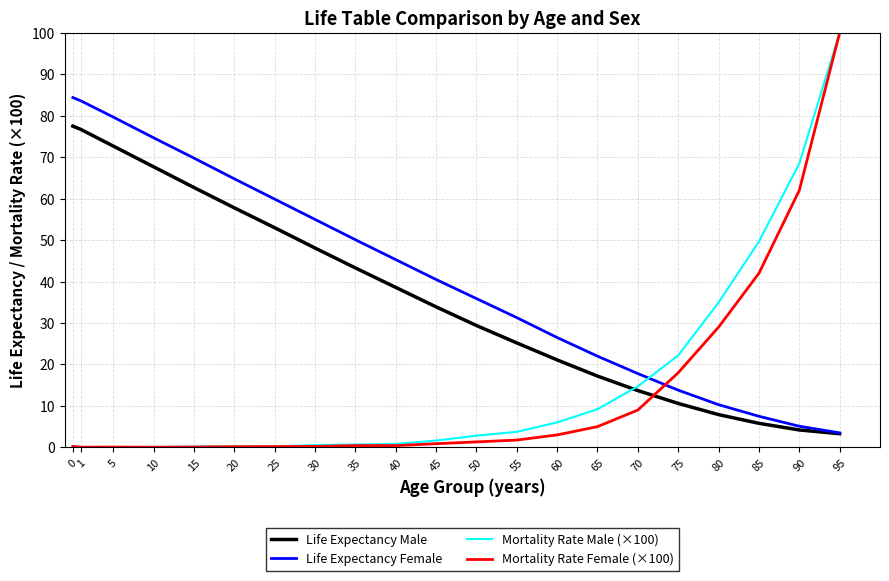

Is this an area chart (filled region under the line)?

No